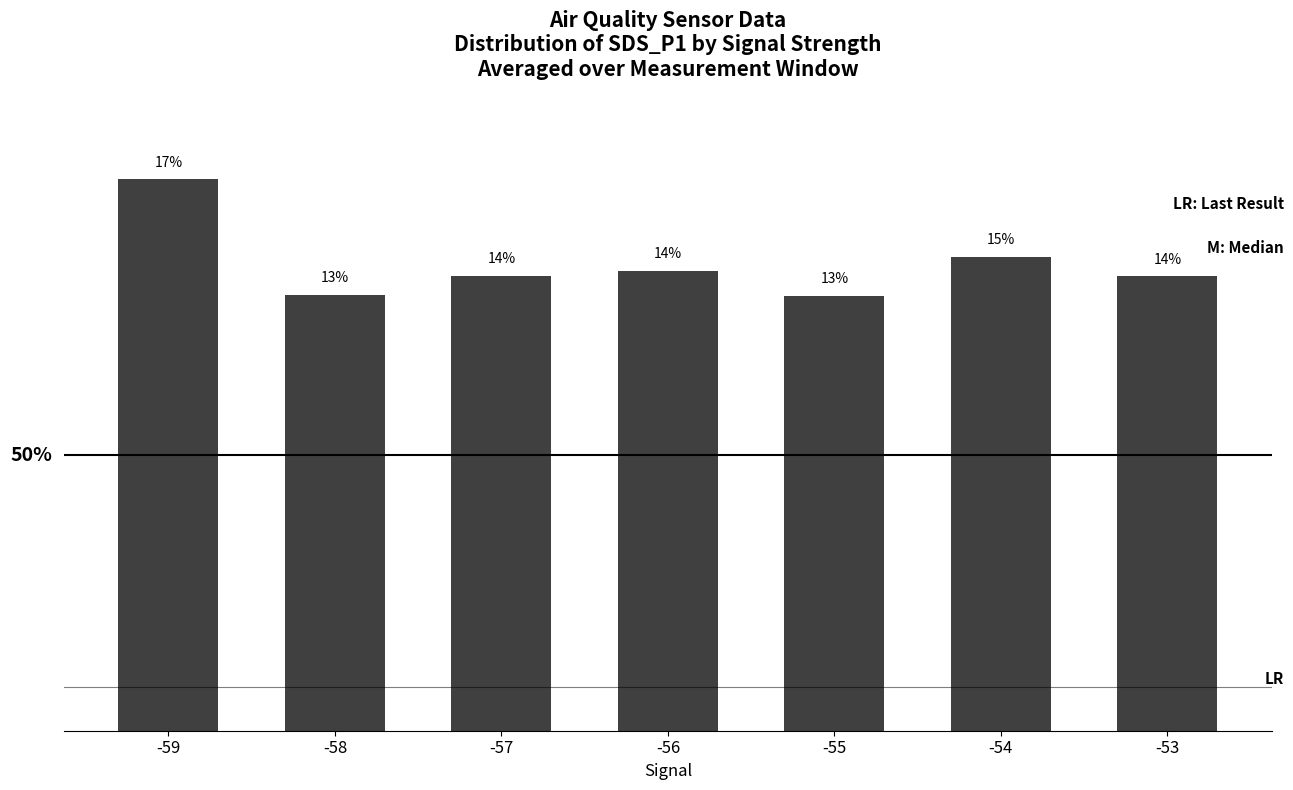

Reading right to left, transcribe all the data shown in this chart.

-53=13.9	-54=14.5	-55=13.3	-56=14.1	-57=13.9	-58=13.3	-59=16.9